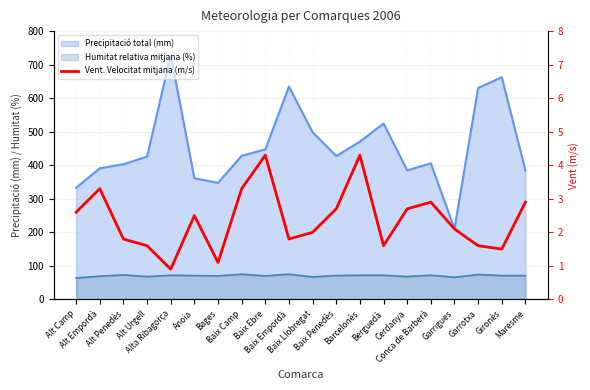

What is the label of the 6th point from the right?

Cerdanya